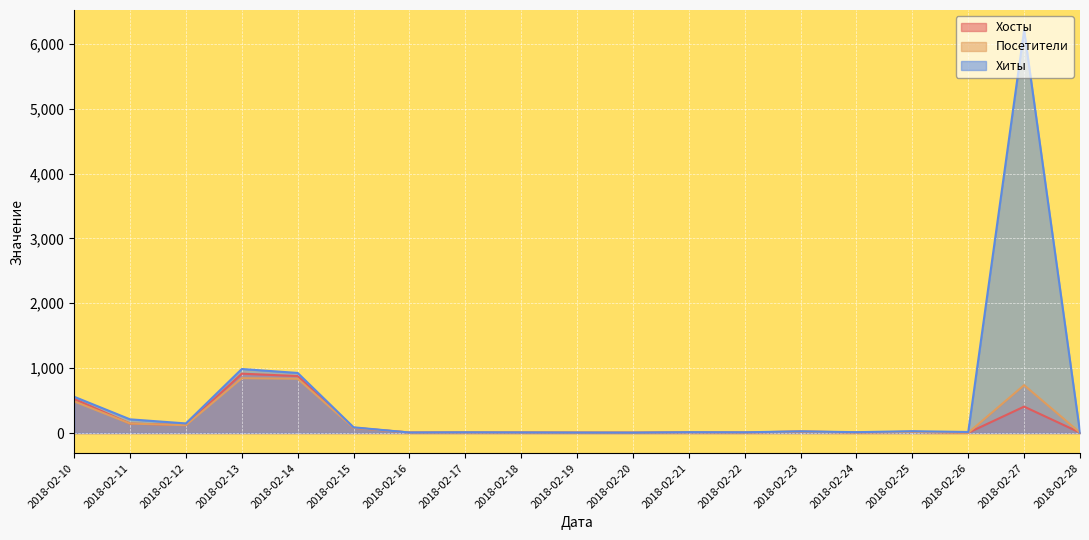

Which series changed the most between 2018-02-12 and 2018-02-17?

Хиты